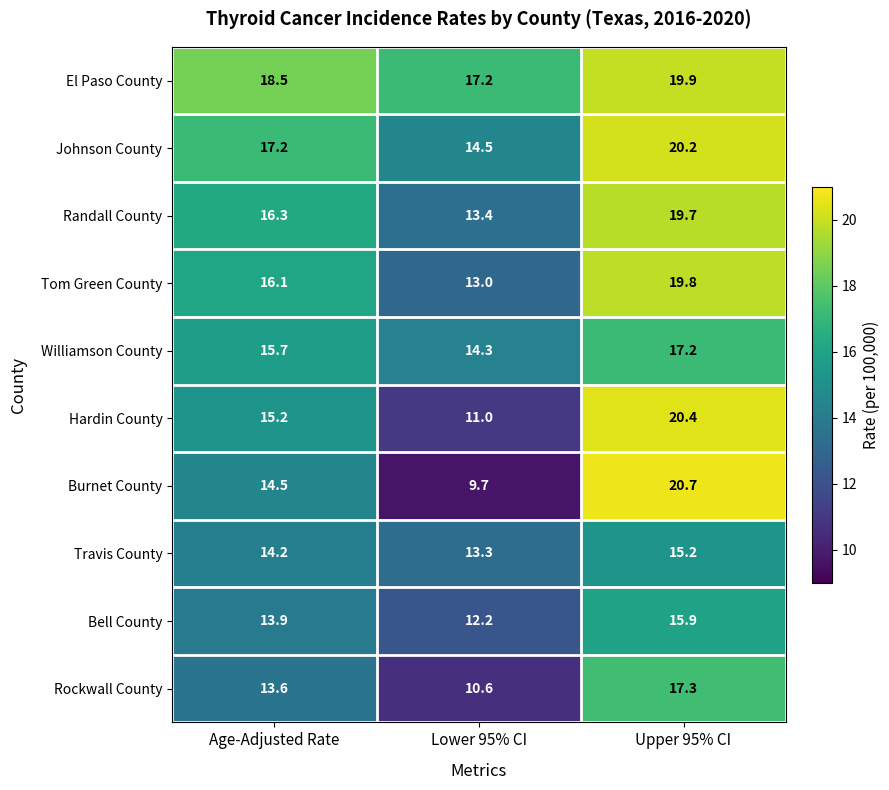

What is the total value across all series at Age-Adjusted Rate?

155.2